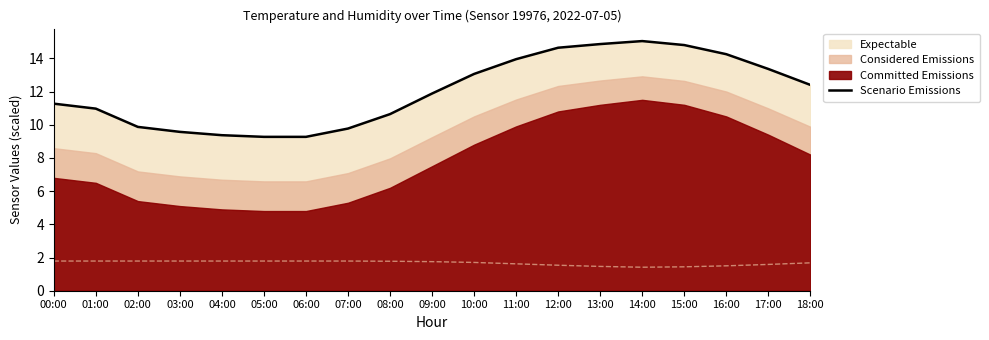

Which label corresponds to the largest value in the chart?

14:00